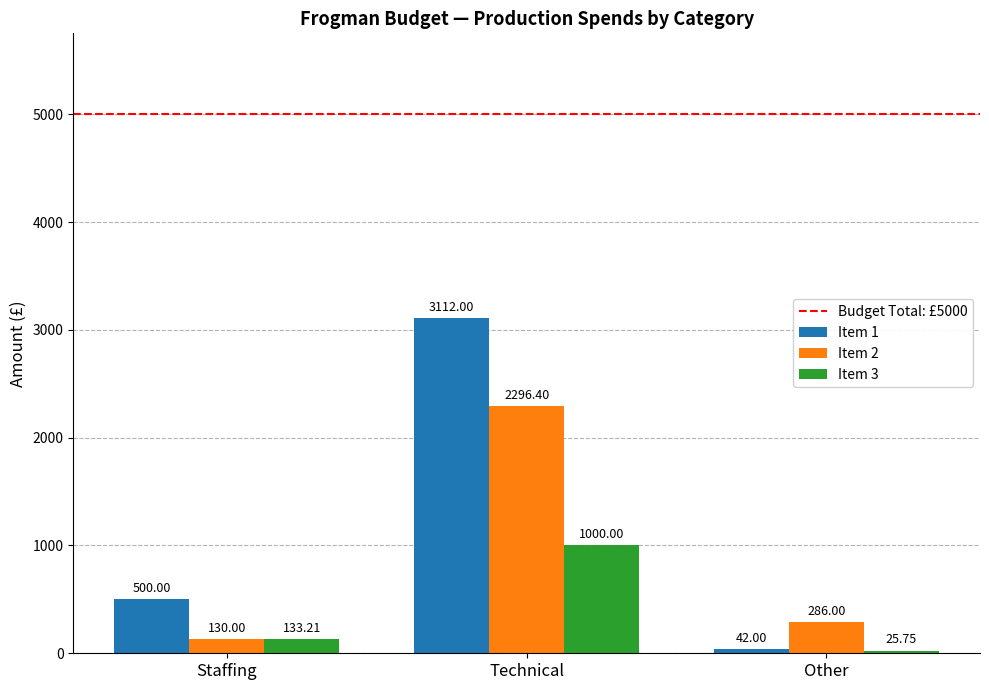

What is the spread (max minus min) of values at Staffing?

370.0